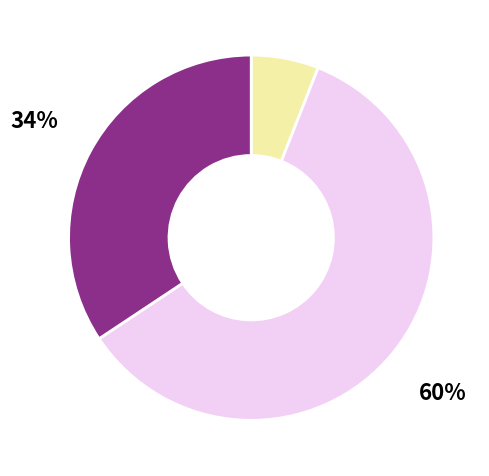

Is there any slice that represents more than half of the pie?

Yes